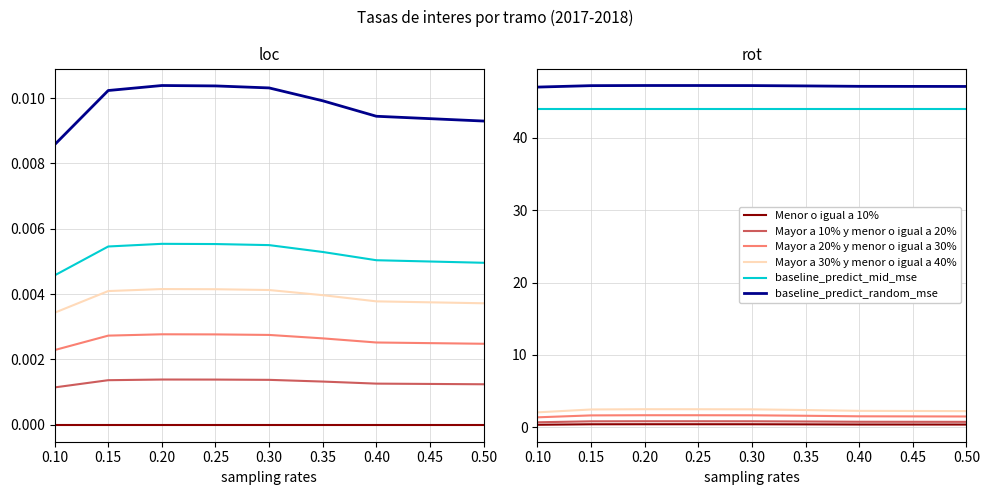

Is it true that Mayor a 40% y menor o igual a 50% equals 0.0 at 0.30?

False